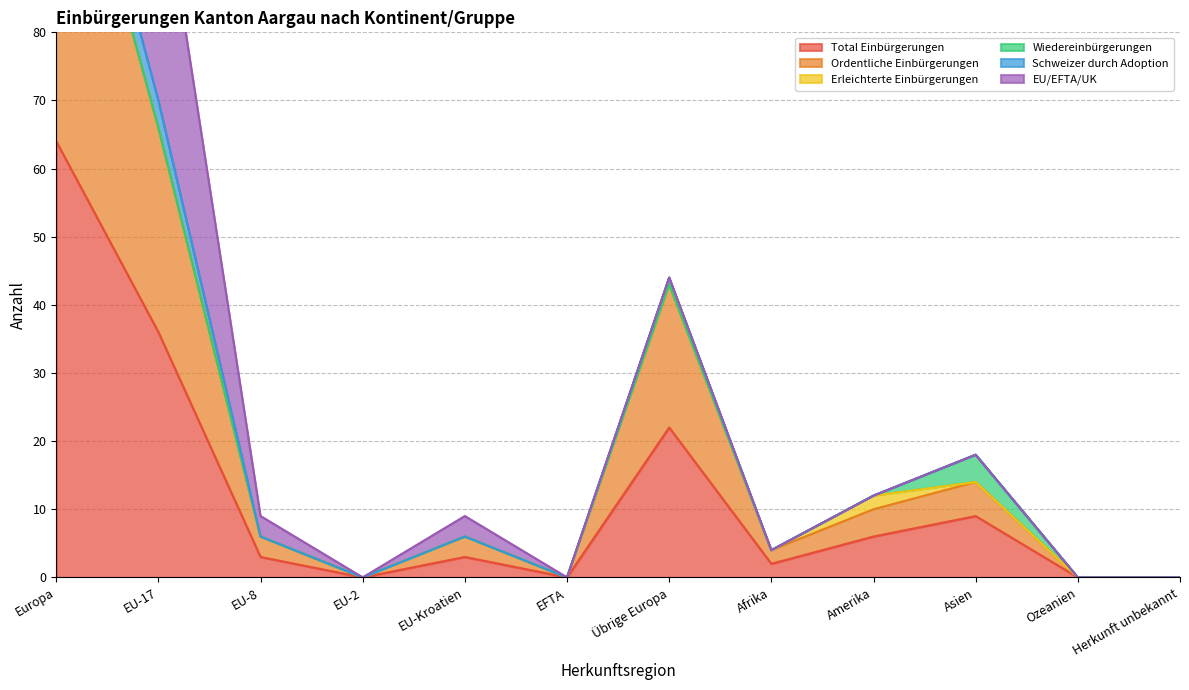

At which label is Total Einbürgerungen closest to 32?

EU-17